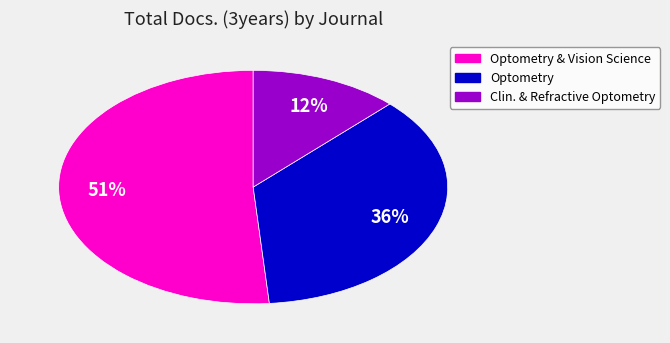

To the nearest percent, what is the difference between the largest and smallest slice percentages?

39%